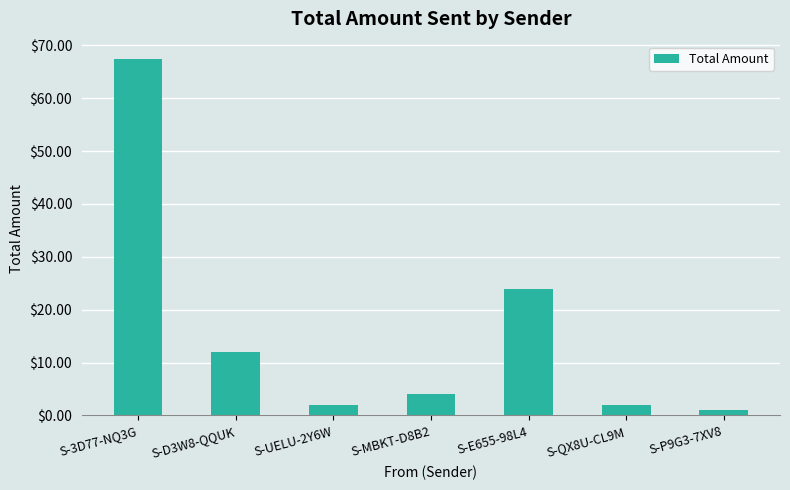

Does the chart contain stacked bars?

No